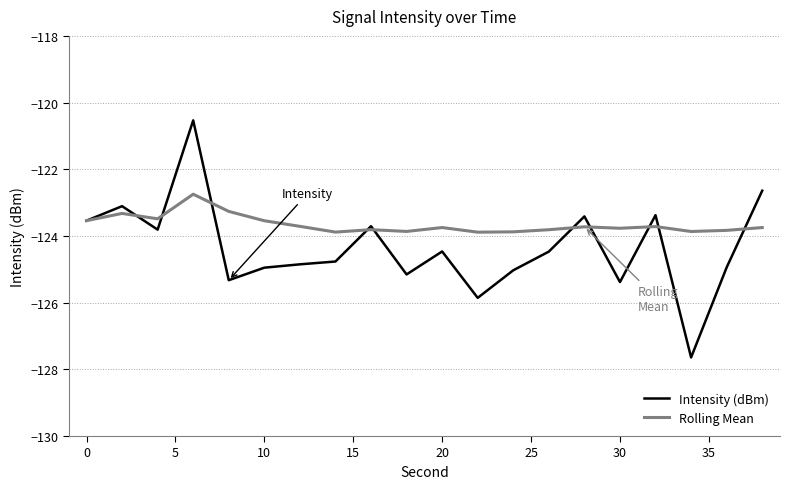

What is the minimum value shown in the chart?

-127.6